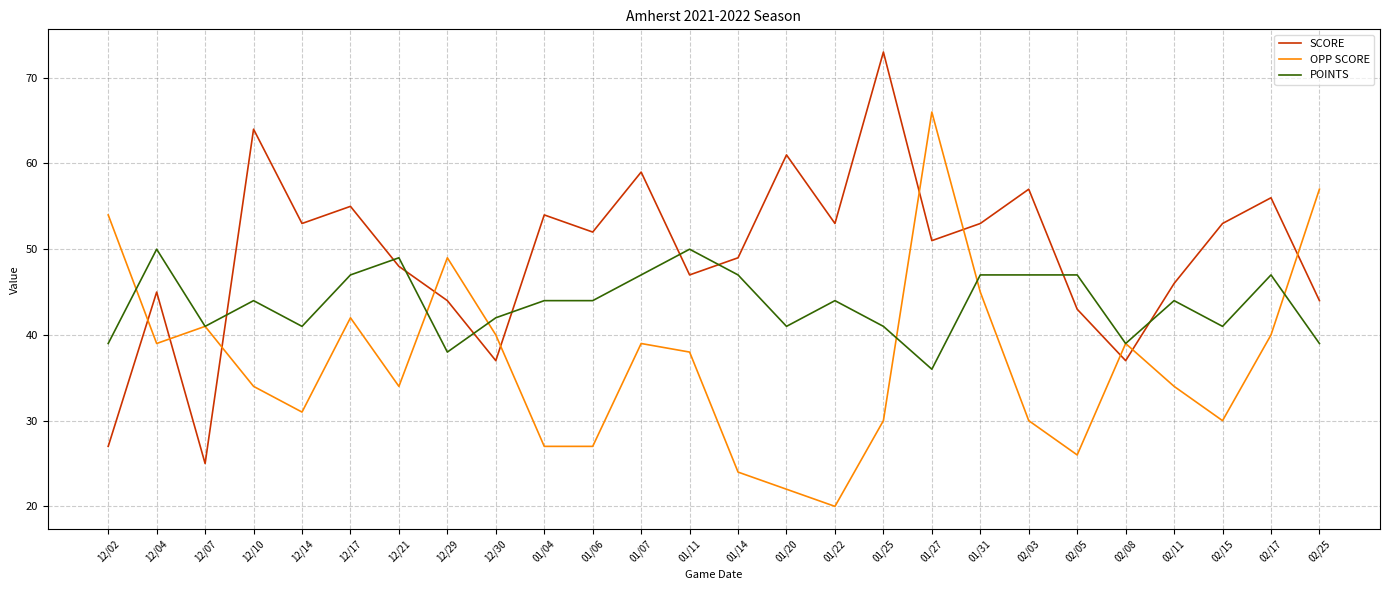

Which series changed the most between 01/25 and 02/15?

SCORE